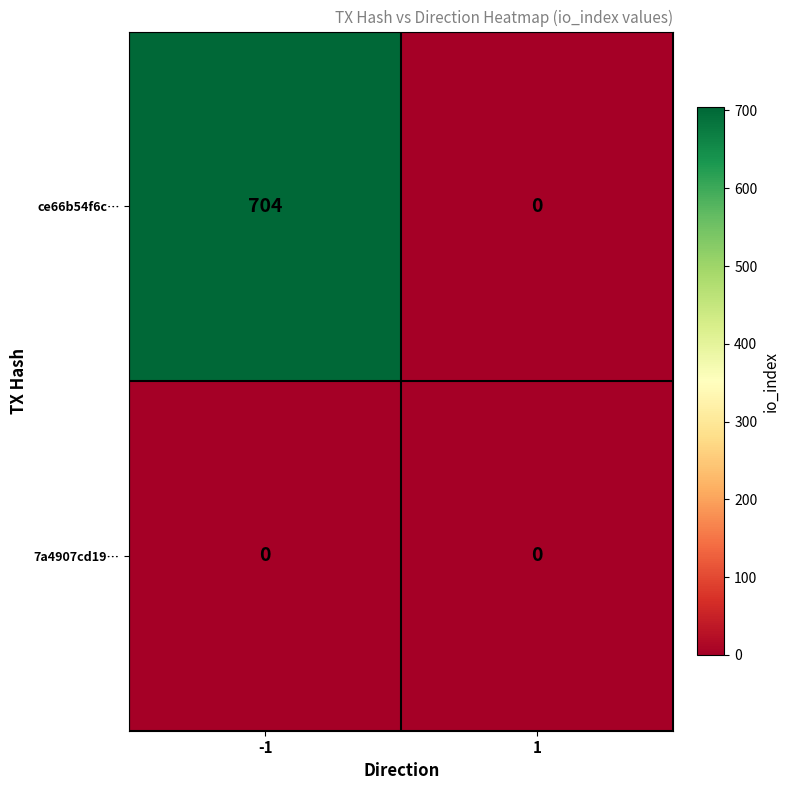

Is it true that ce66b54f6c… equals 0 at 1?

True